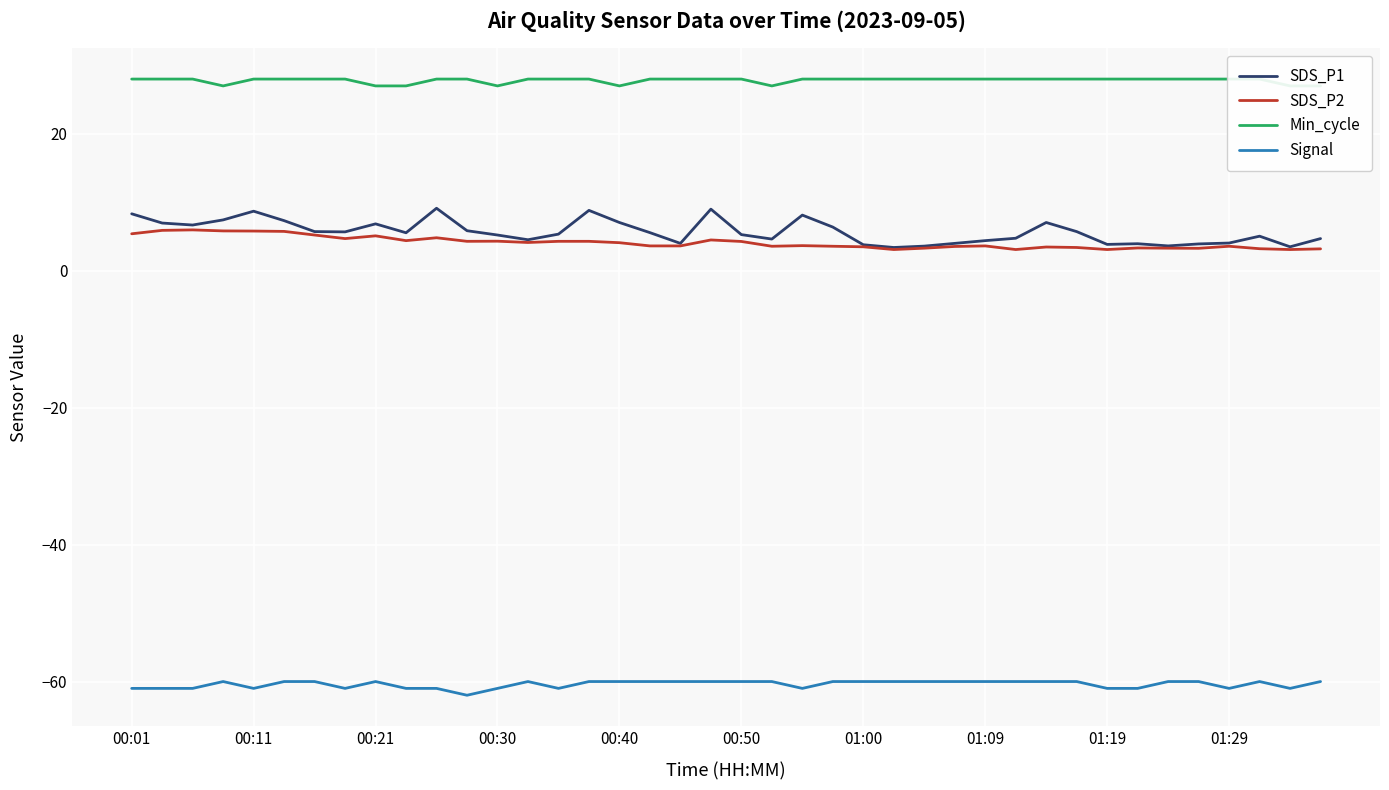

True or false: SDS_P1 and Signal cross at least once.

False